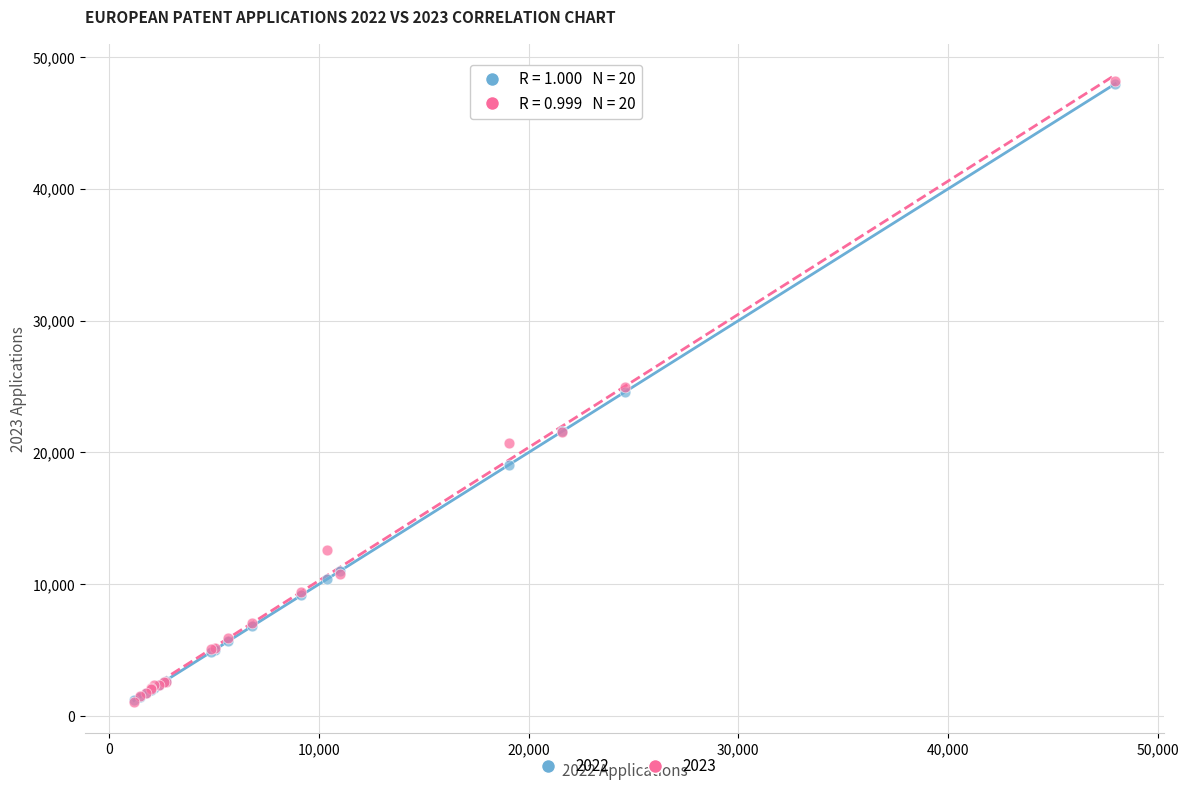

Which series has the largest Y range (max minus min)?

2023